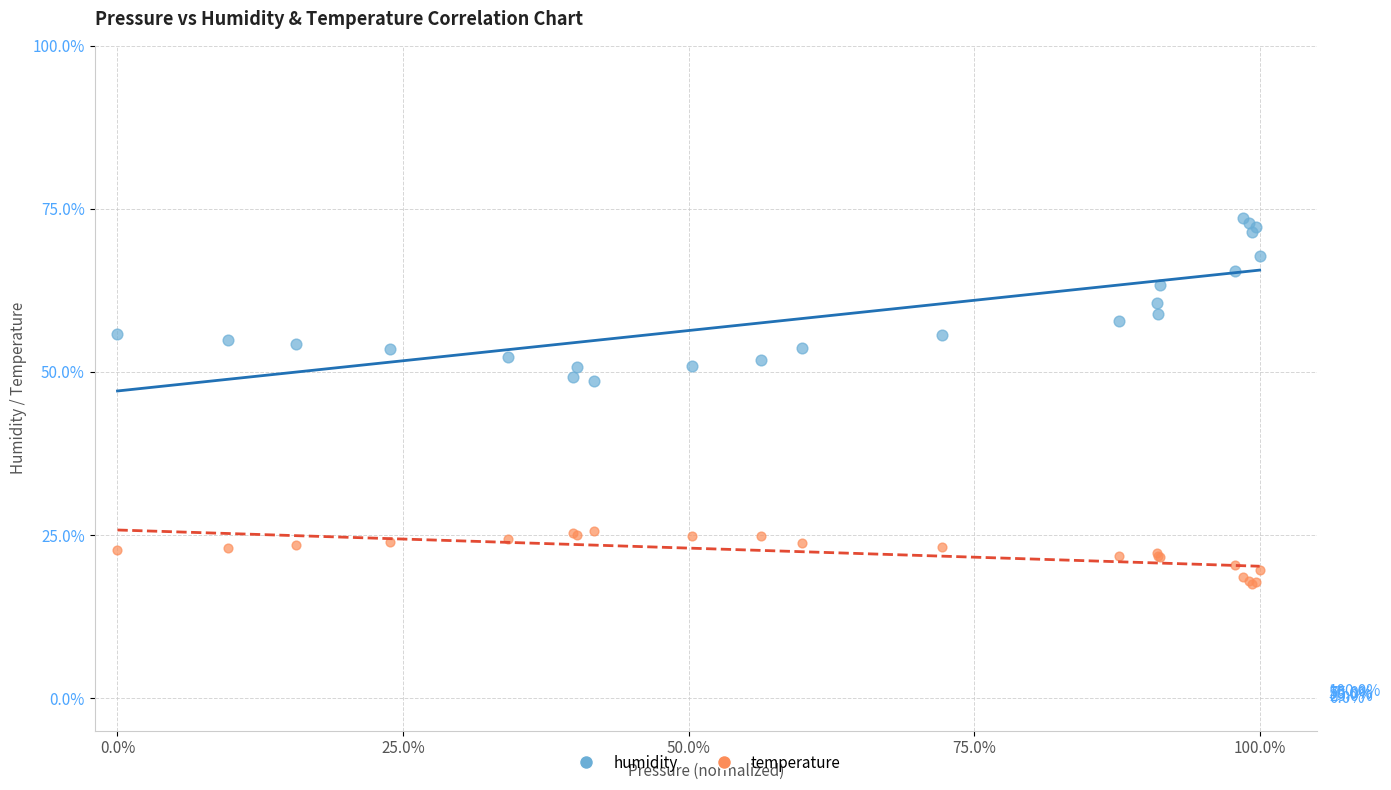

What is the X range (max minus min) for the scatter plot?

100.0